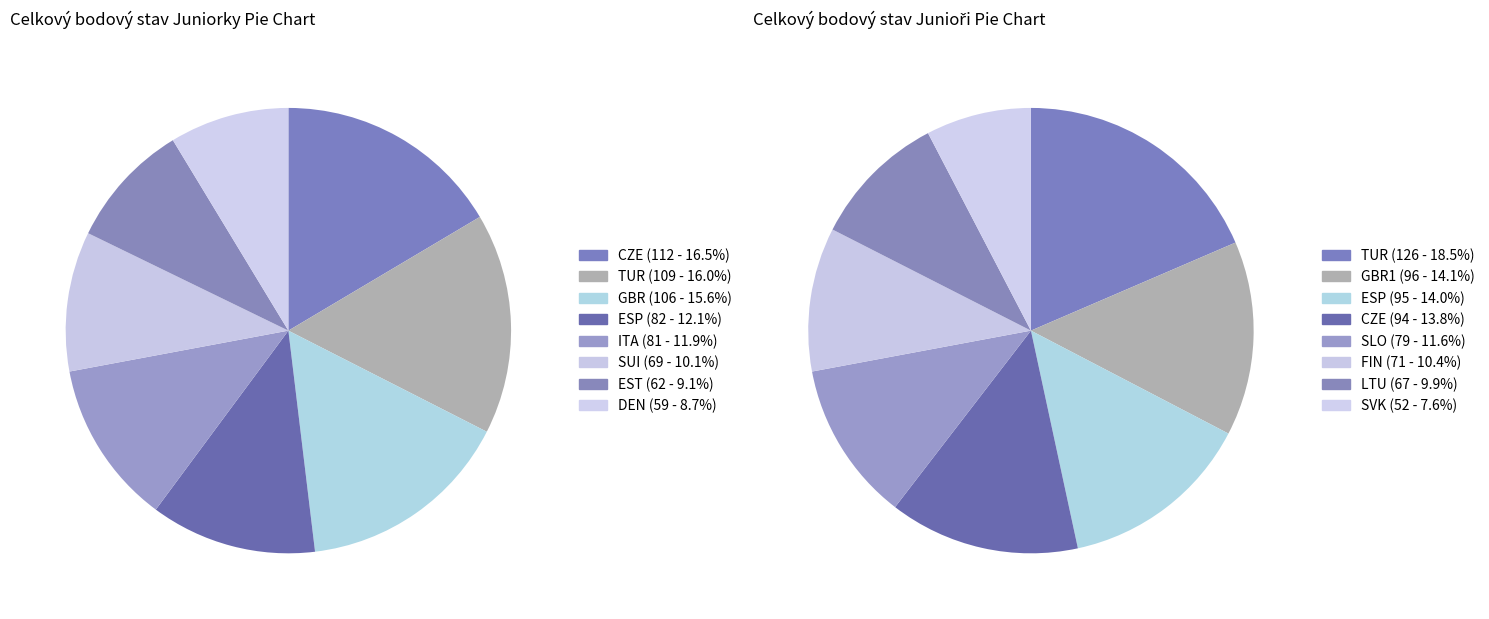

Rank the categories by Junioři value from lowest to highest.

7, 6, 5, 4, 3, 2, 1, 0